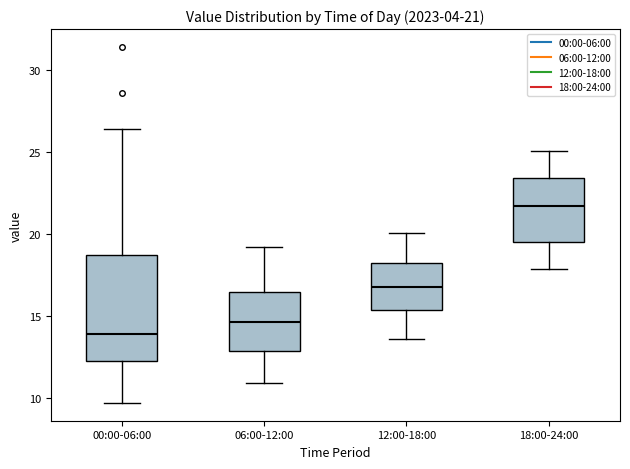

Comparing the boxes themselves (not the whiskers), which one is the tallest?

00:00-06:00